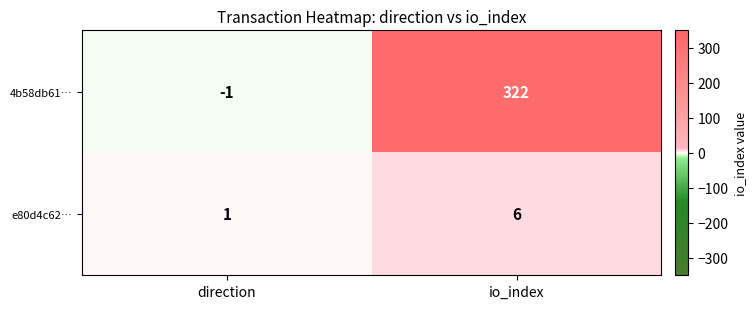

What is the difference between the maximum and minimum values in the e80d4c62… series?

5